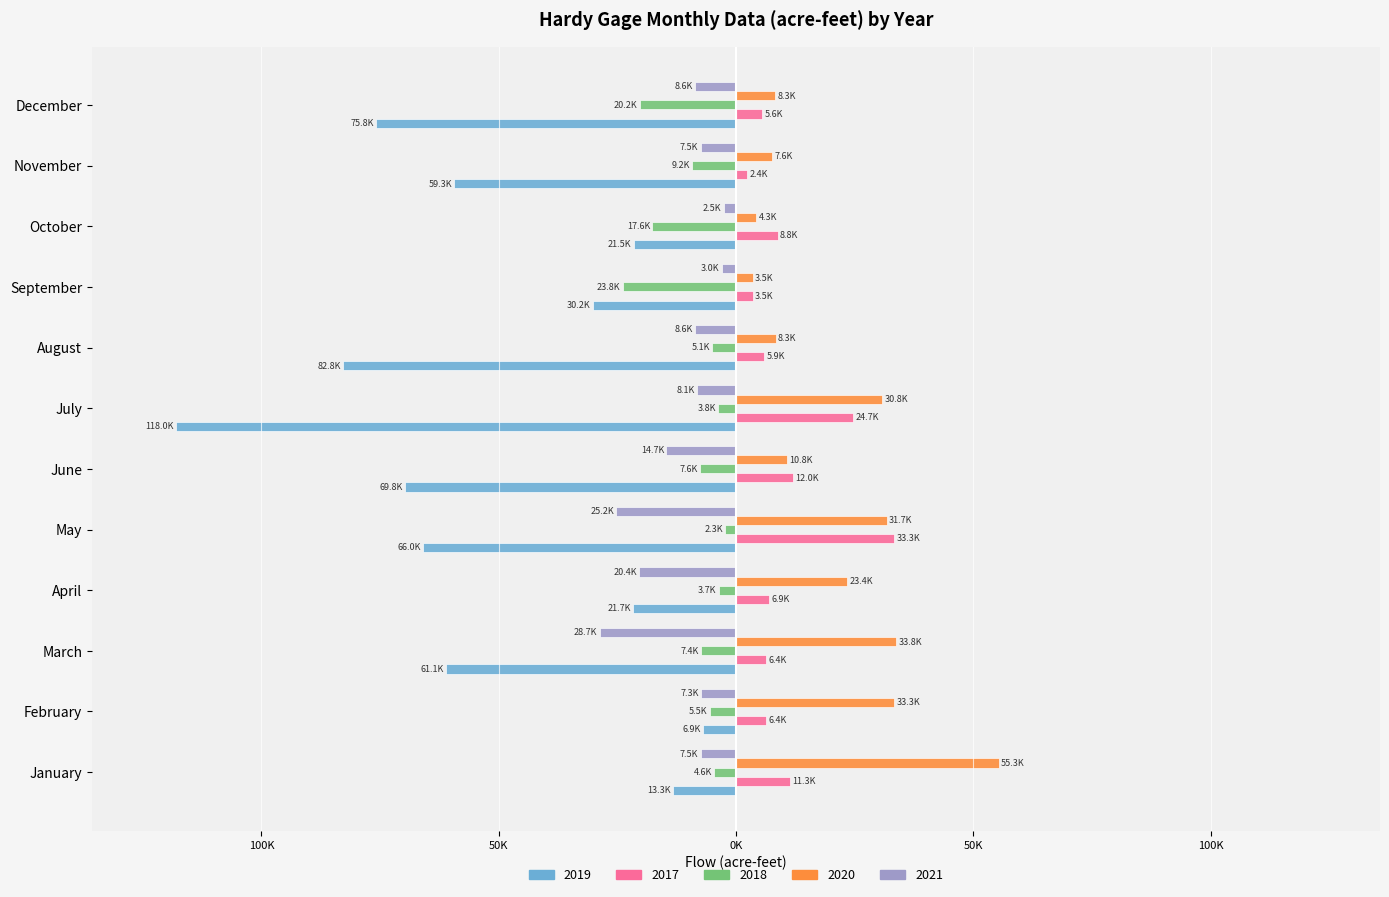

At which label is 2018 closest to -13078?

November